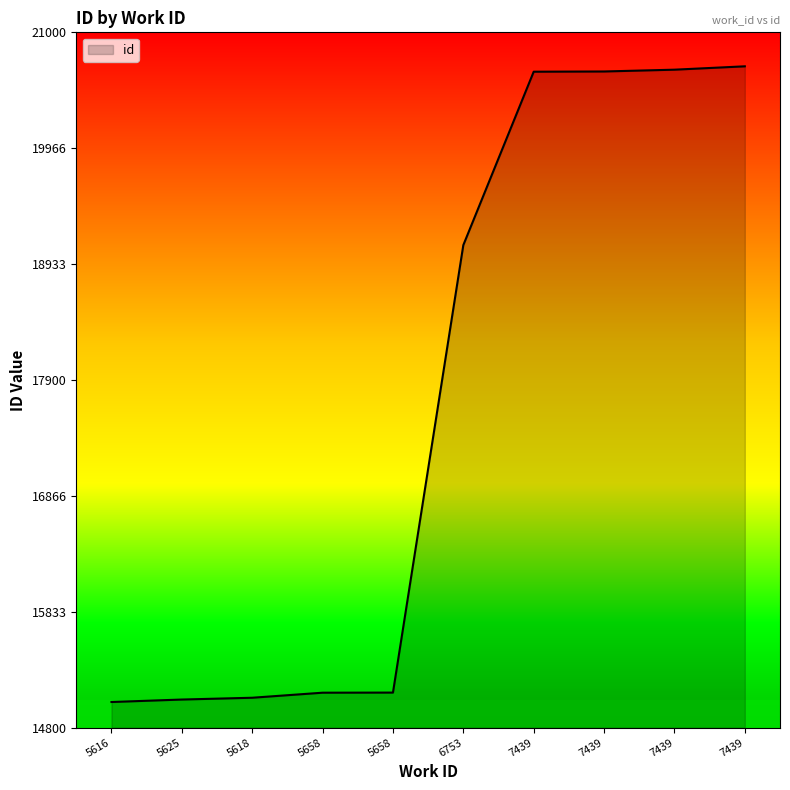

List the labels in order of value, smallest first.

5616, 5625, 5618, 5658, 5658, 6753, 7439, 7439, 7439, 7439